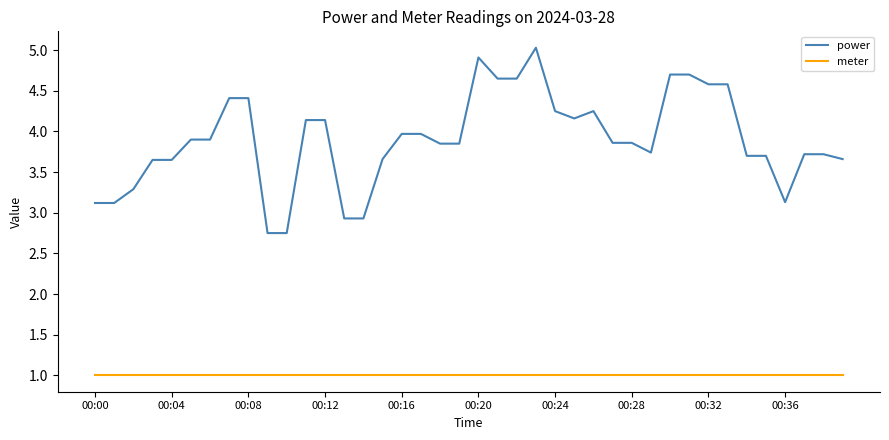

Which series has the widest spread of values?

power